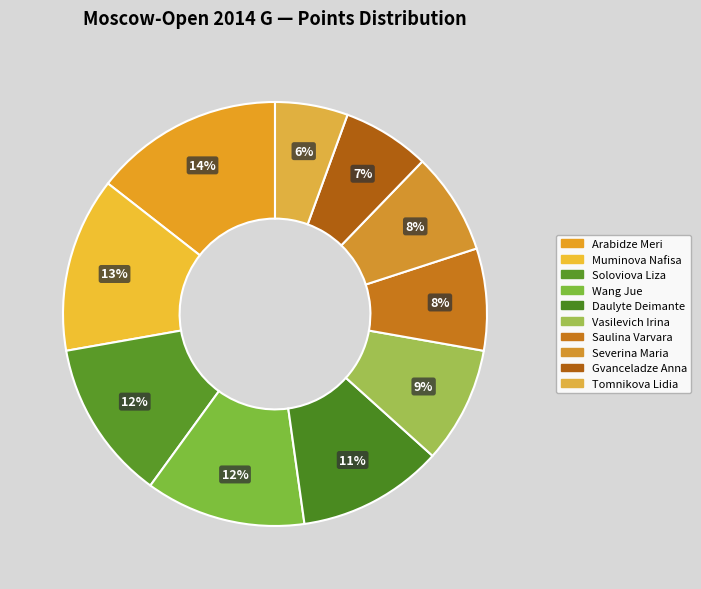

Which has a higher value, Gvanceladze Anna or Wang Jue?

Wang Jue